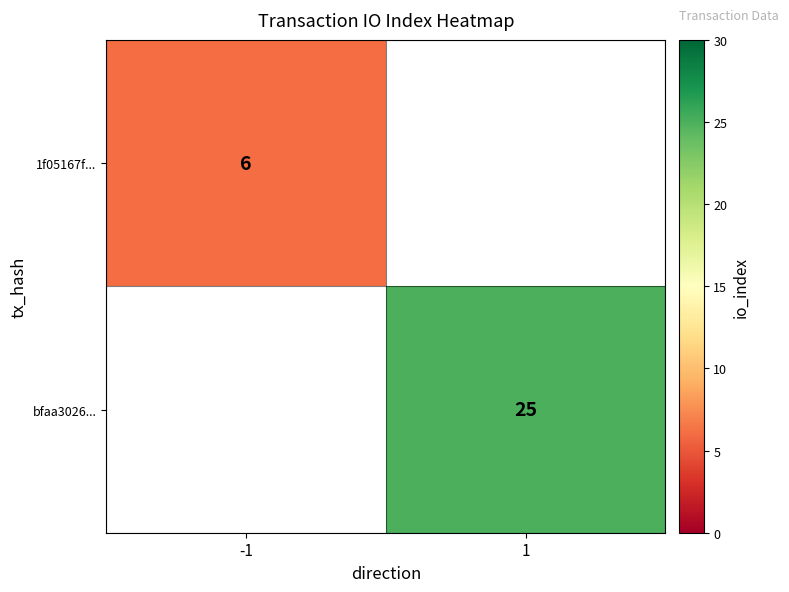

Is it true that bfaa3026... equals 44 at 1?

False